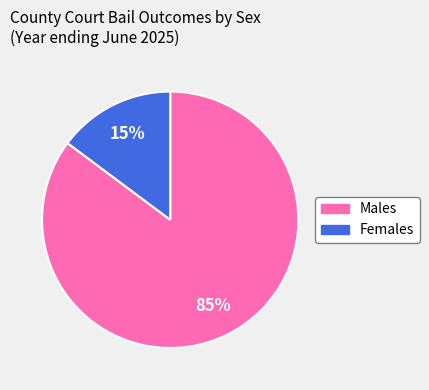

To the nearest percent, what is the average slice percentage?

50%